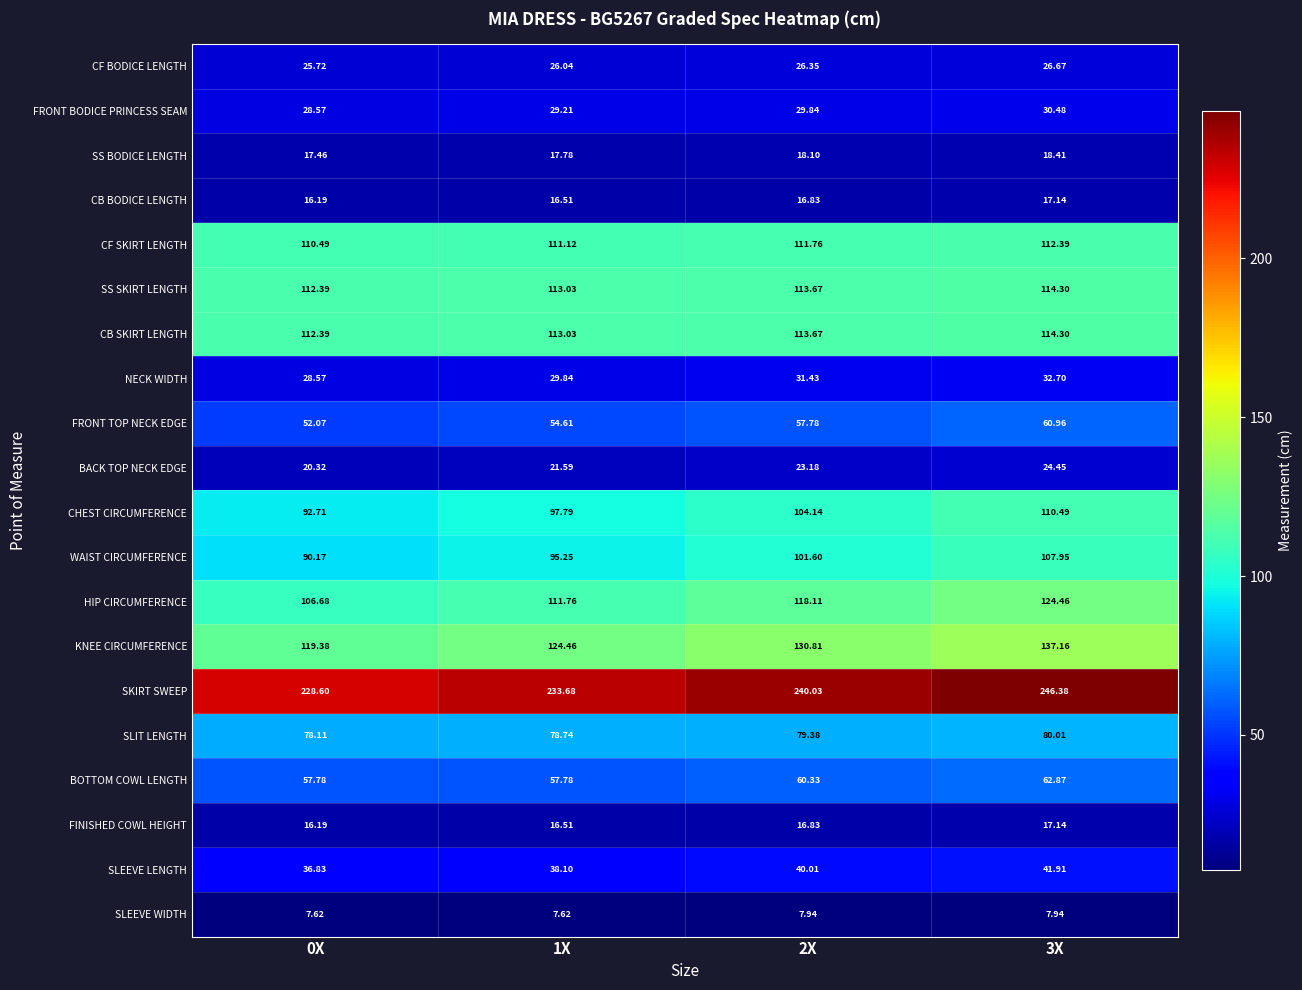

Is the value of SS BODICE LENGTH at 0X greater than the value of CF BODICE LENGTH at 2X?

No